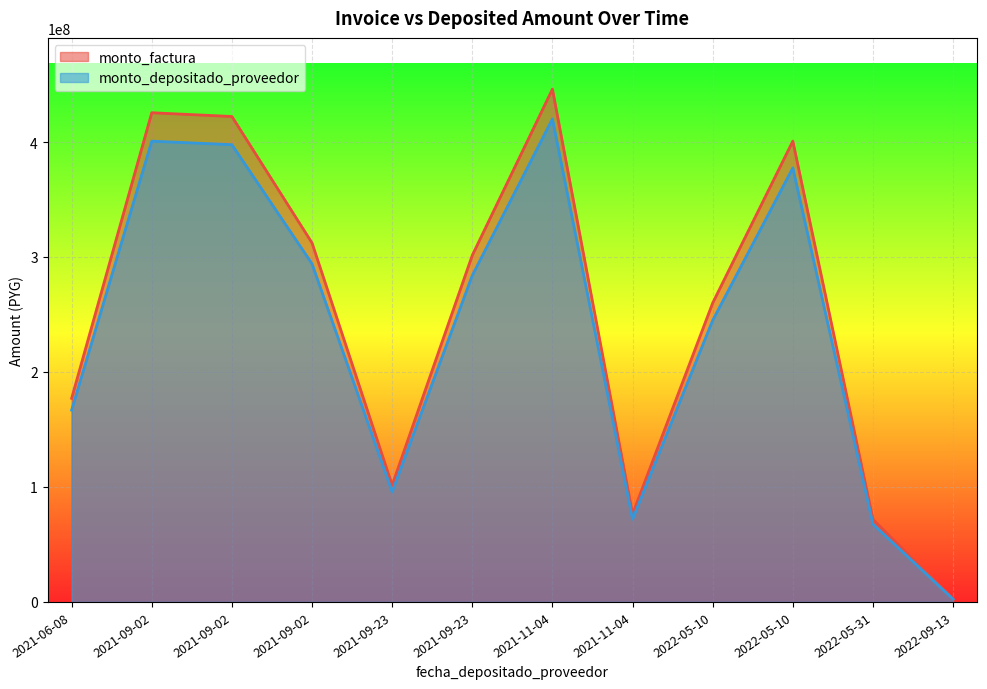

At which category is the sum across all series the highest?

2021-11-04